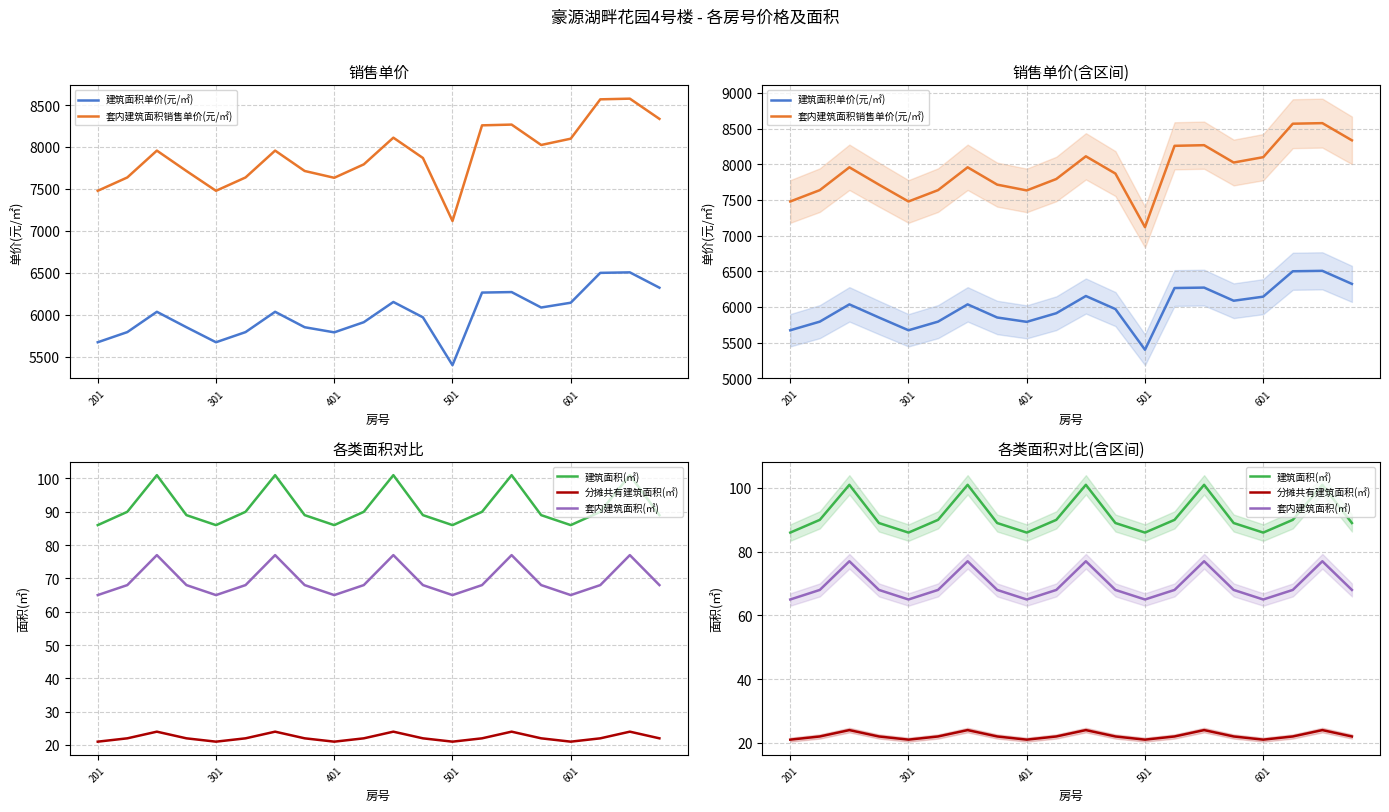

The value of 建筑面积单价(元/㎡) at 601 is 3360. True or false?

False